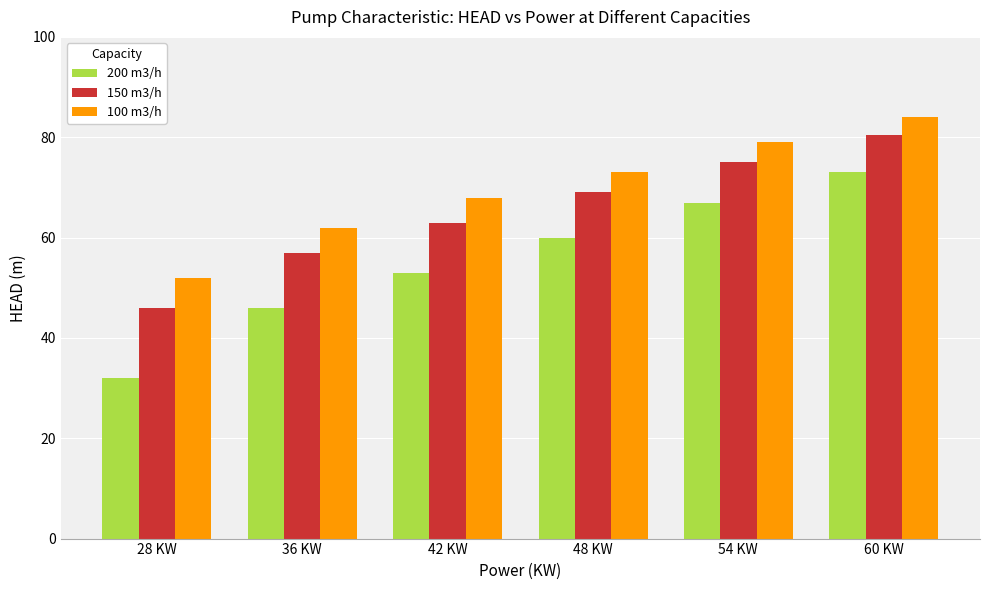

What is the difference between the maximum and second lowest values in the 200 m3/h series?

27.0